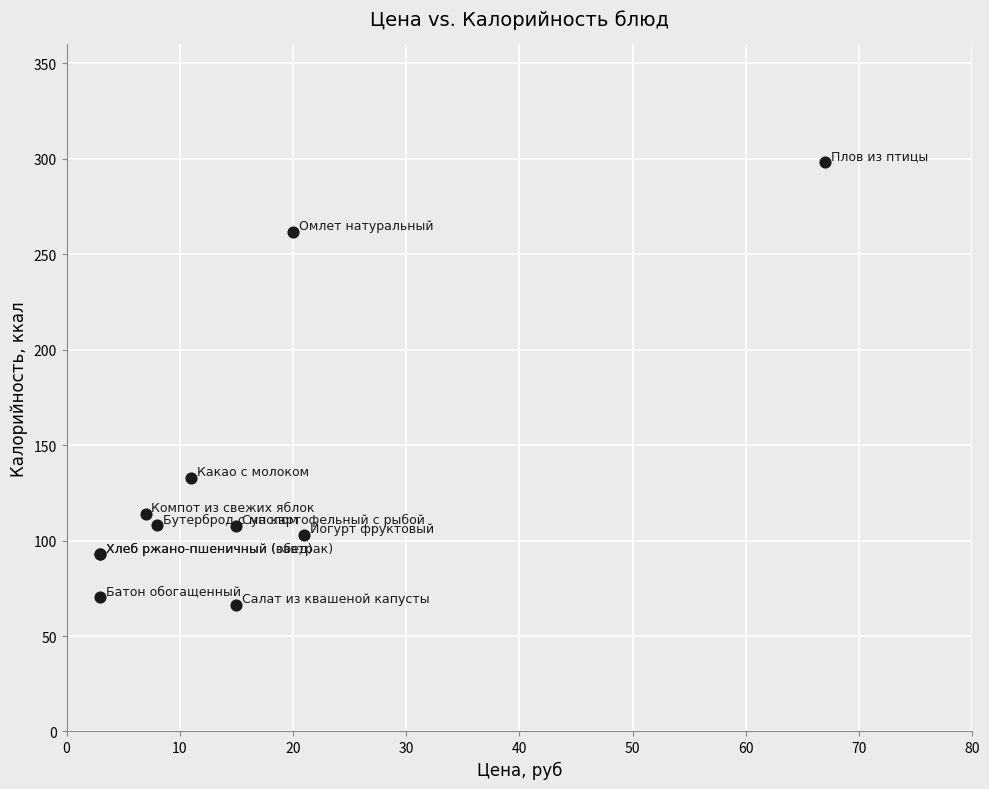

What Y value in the scatter plot is closest to 182?

133.0